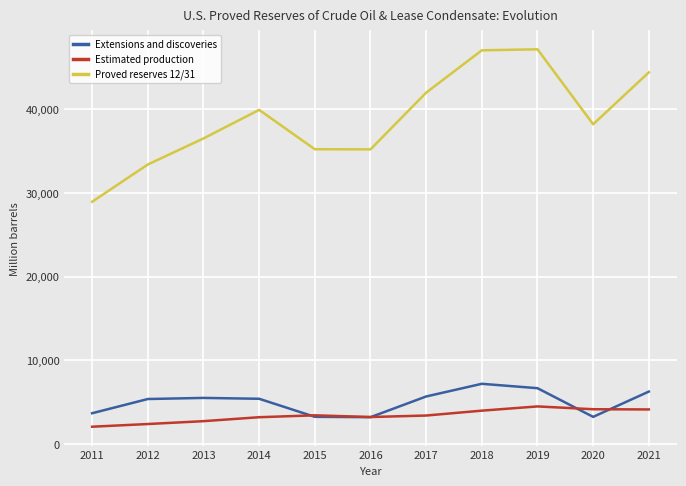

What is the lowest value of the Estimated production series?

2065